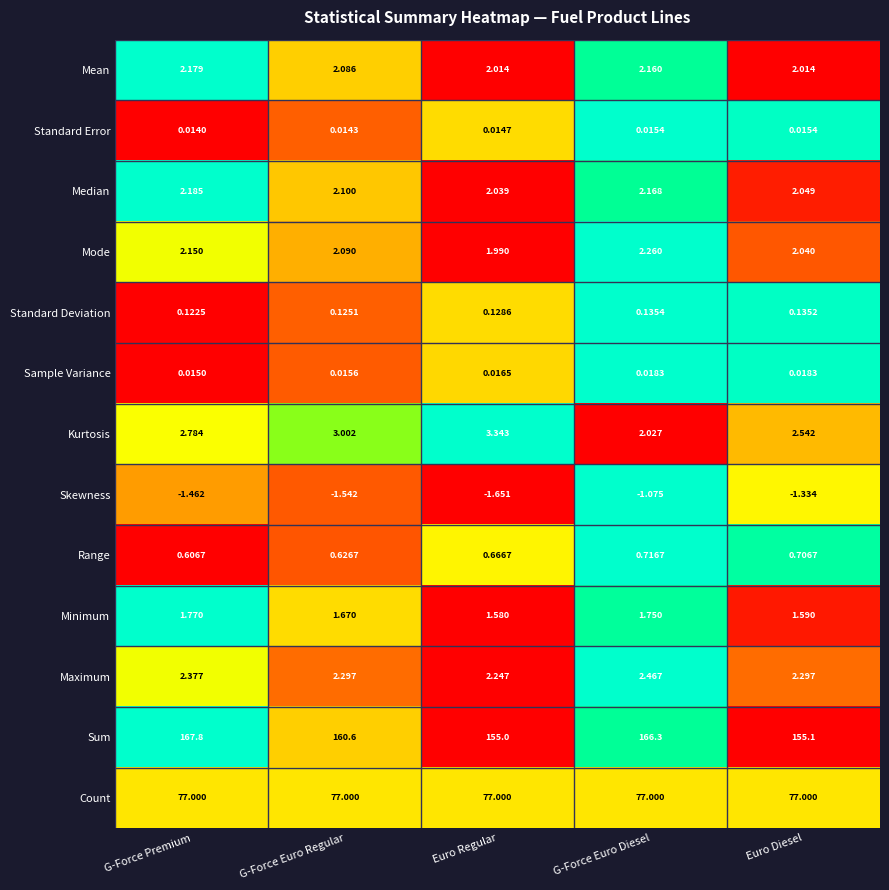

At which label does Mode reach its peak?

G-Force Euro Diesel